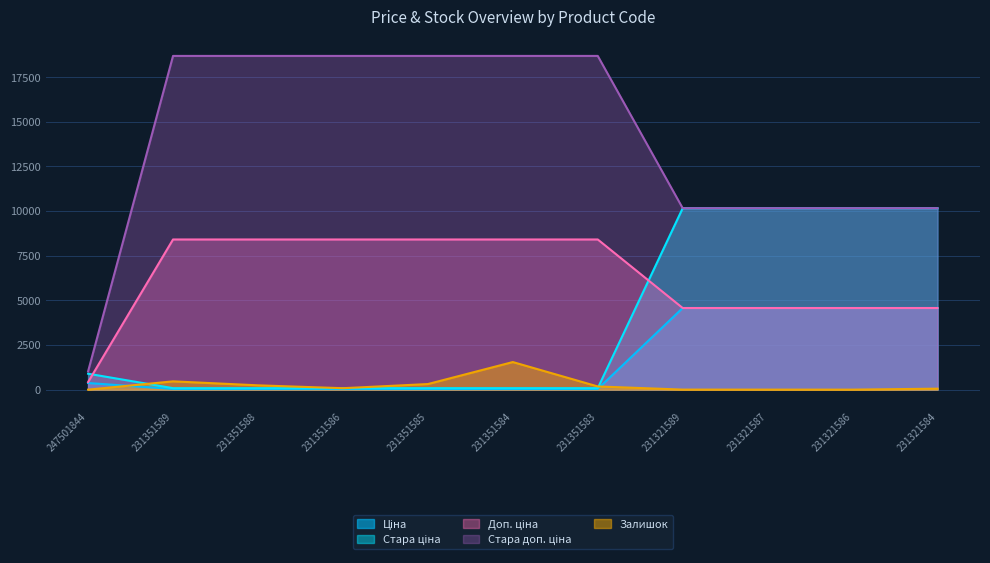

Does the chart have visible grid lines?

Yes